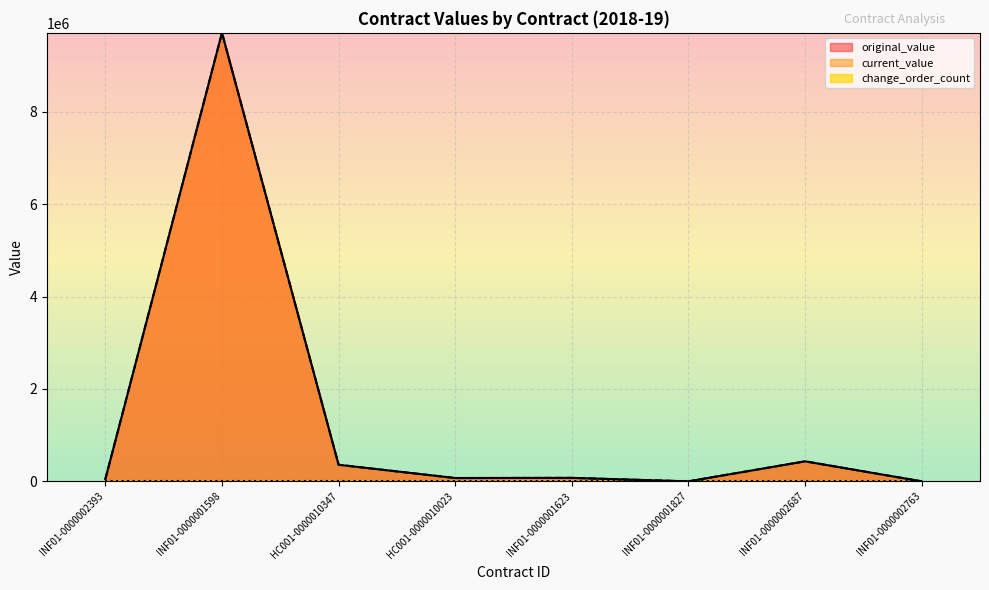

What is the label of the 4th point from the left?

HC001-0000010023